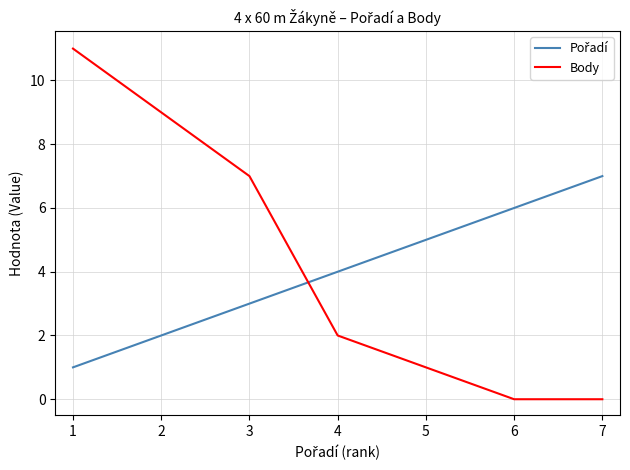

The value of Body at 7 is 0. True or false?

True